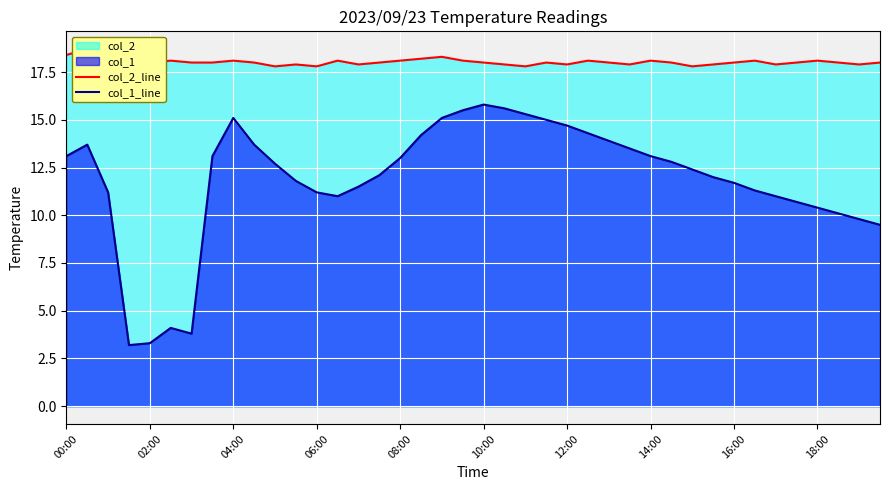

The value of col_1_line at 15 is 3.4. True or false?

False